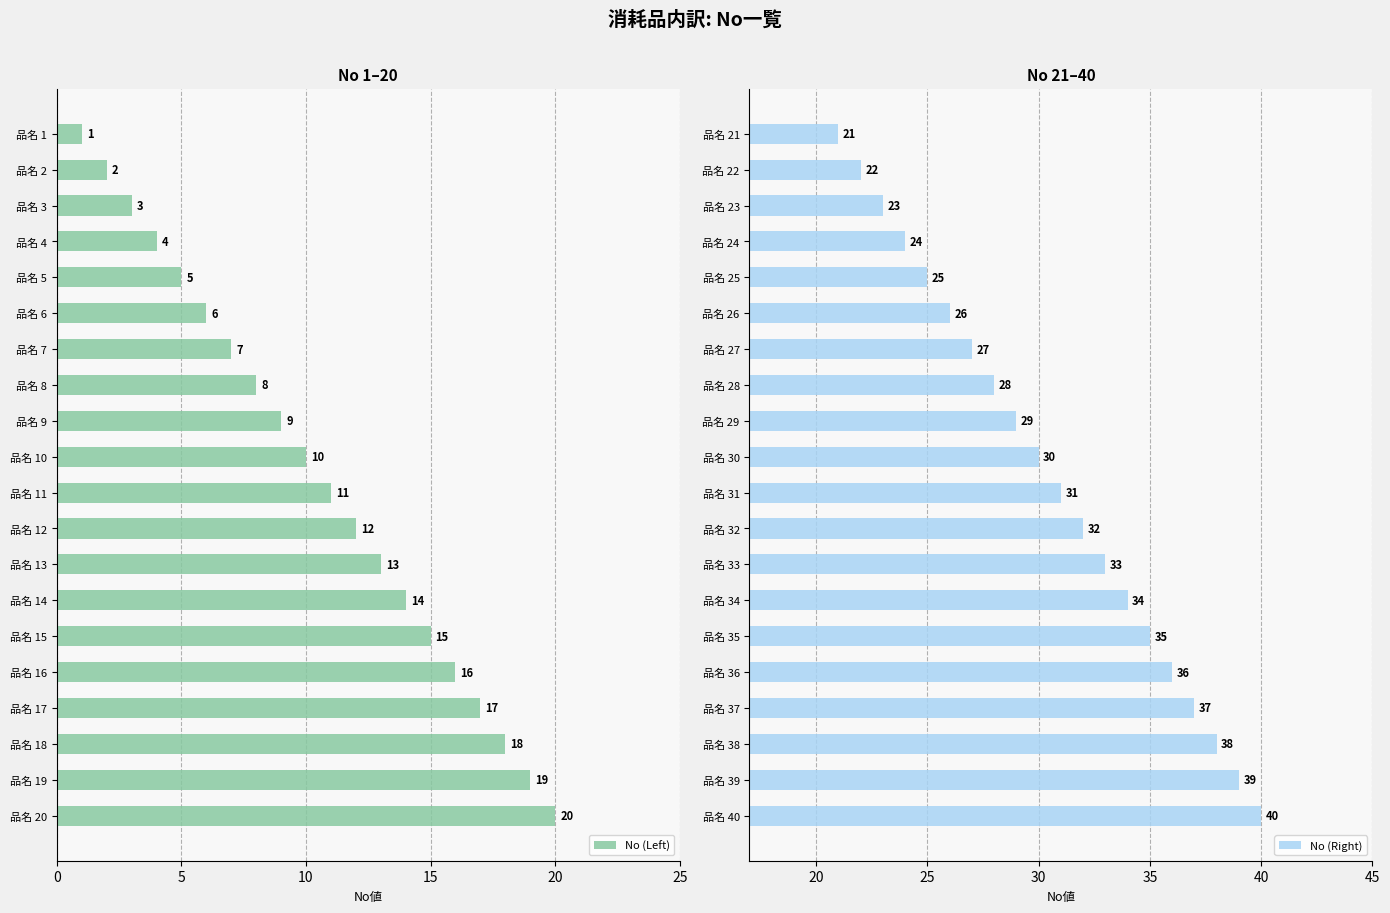

What is the sum of all No (Left) values?

210